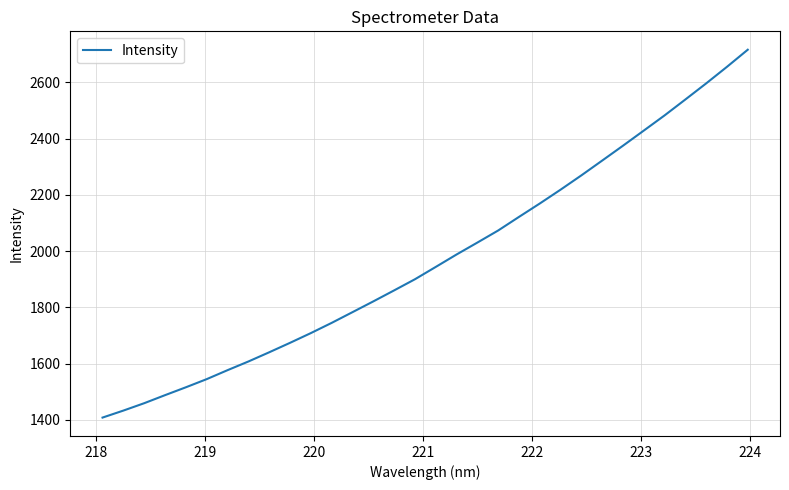

What is the difference between the maximum and minimum values?

1307.3